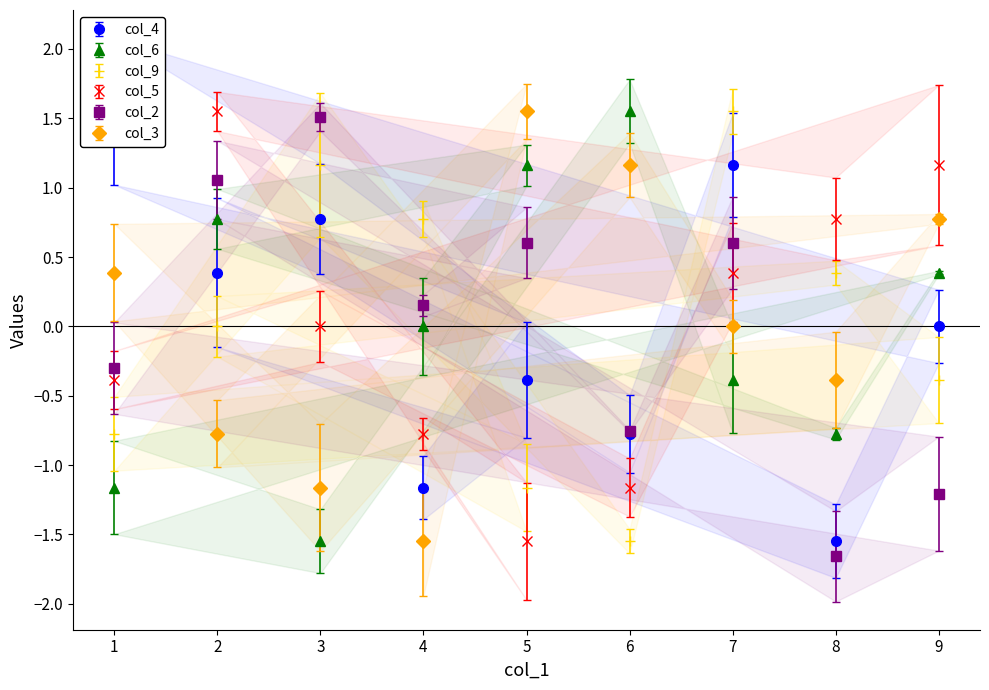

What is the value of the col_3 point at the 3rd from the left?

-1.2